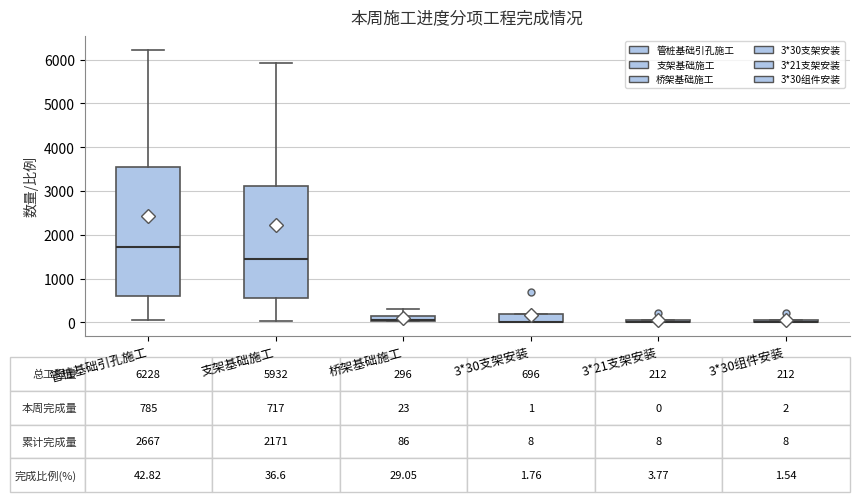

Which box is the tallest, from its lower edge to its upper edge?

管桩基础引孔施工